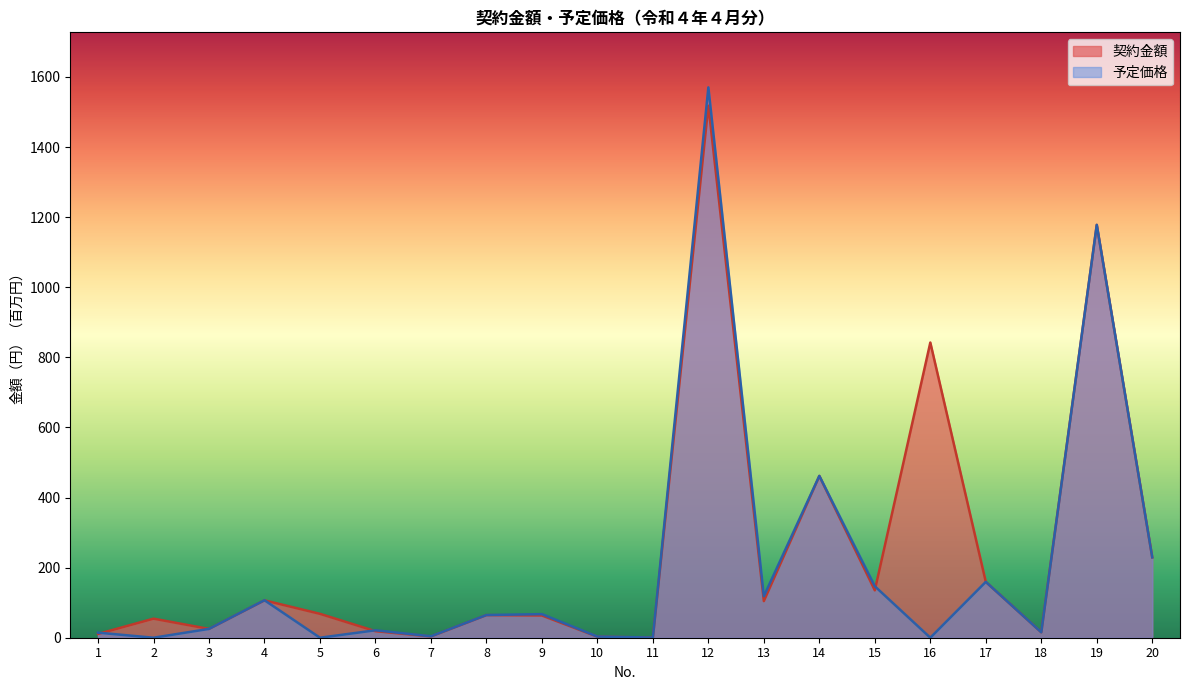

What are all the series names shown in the legend?

契約金額, 予定価格